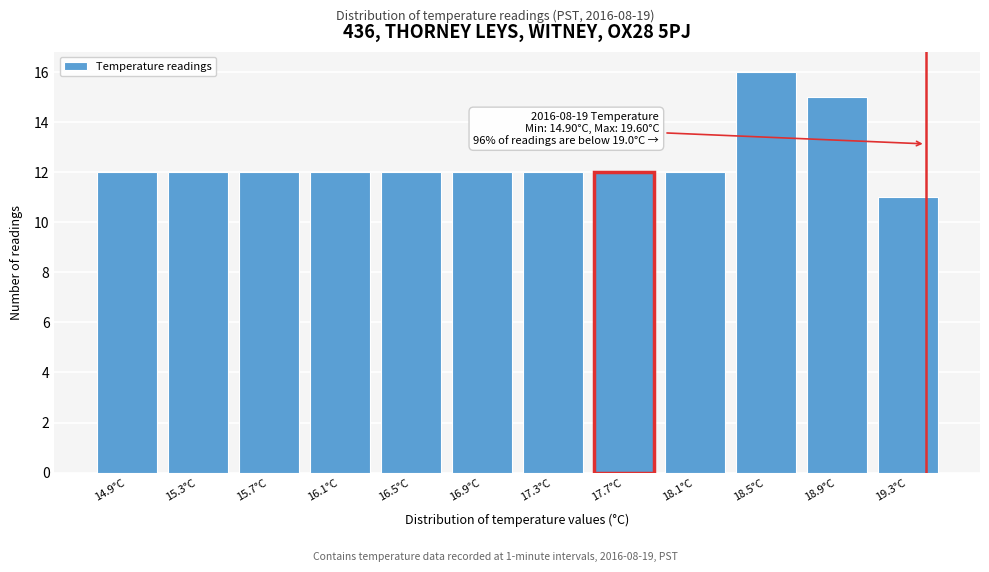

Reading left to right, transcribe all the data shown in this chart.

14.9°C=12	15.3°C=12	15.7°C=12	16.1°C=12	16.5°C=12	16.9°C=12	17.3°C=12	17.7°C=12	18.1°C=12	18.5°C=16	18.9°C=15	19.3°C=11